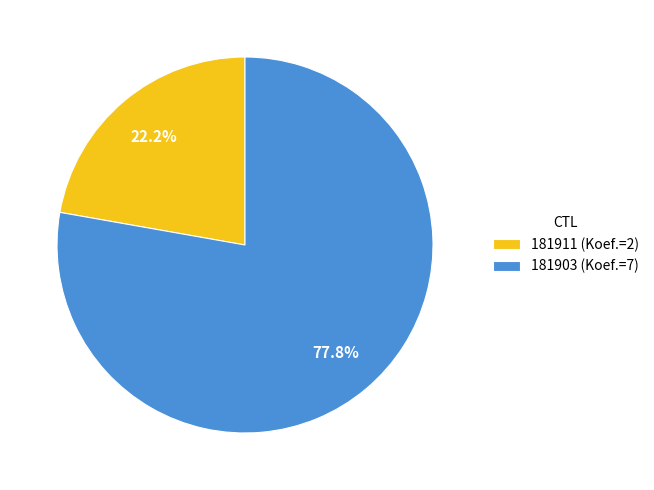

How much of the chart is everything except 181911?

77.8%